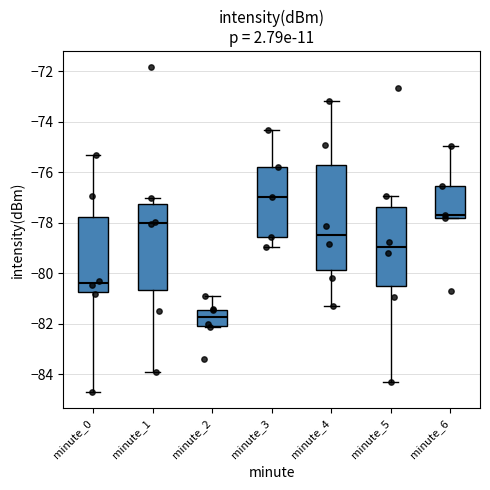

Where is the upper edge of the box for minute_4 on the y-axis? The values are not printed on the chart, so give them approximately, as read against the axis.

-75.8